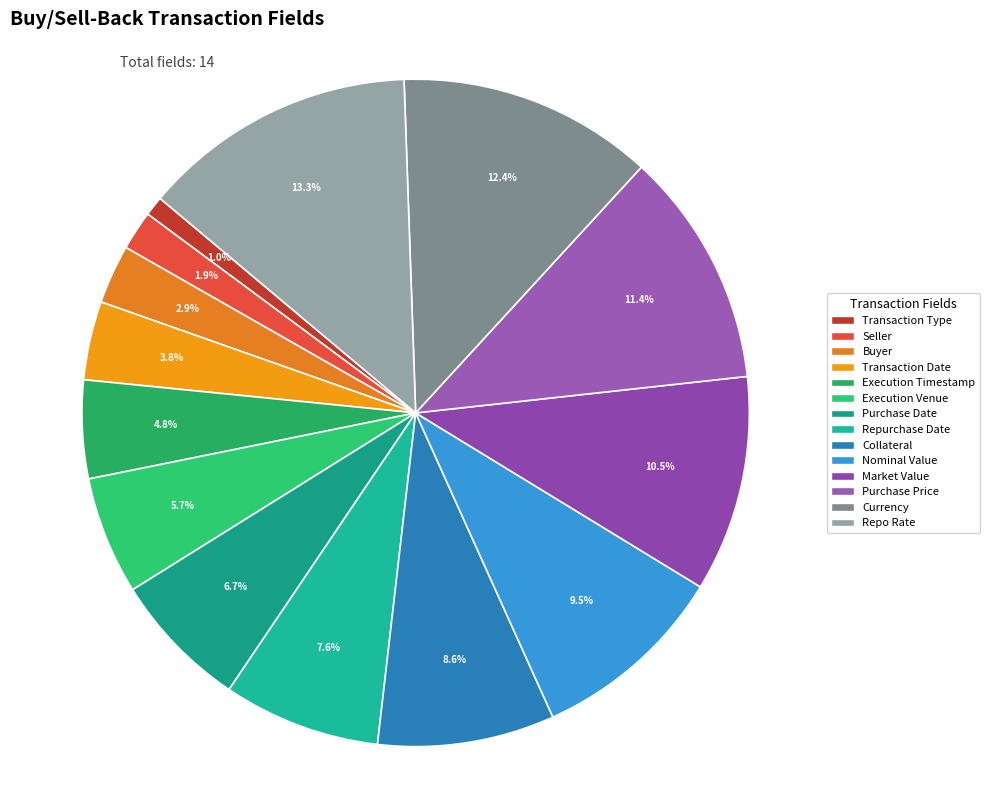

To the nearest percent, what percentage of the pie is Transaction Type?

1%